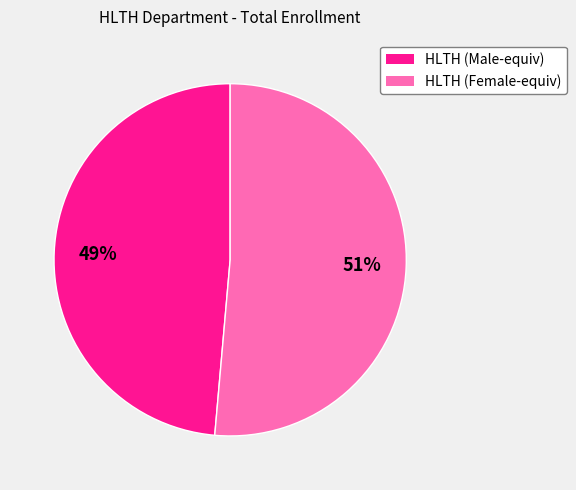

Is there any slice that represents more than half of the pie?

Yes